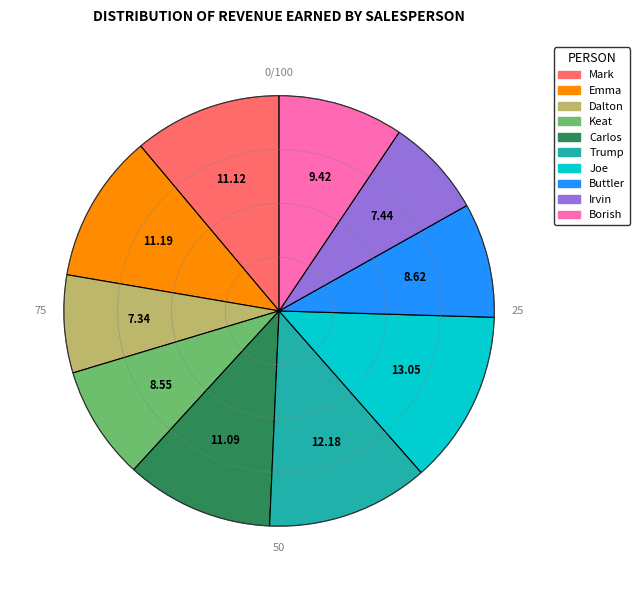

Is it true that Borish is 1% of the pie?

False